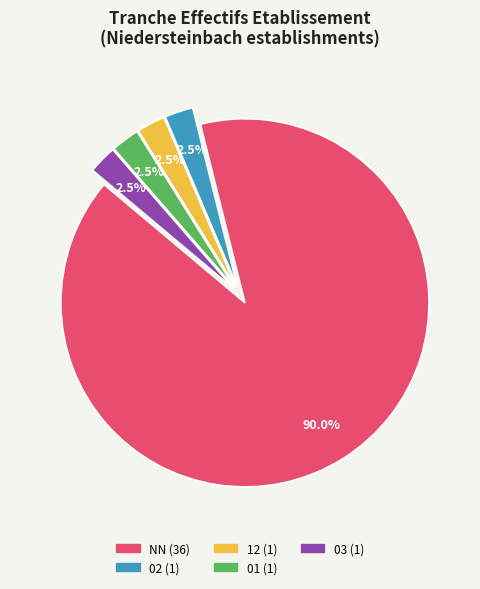

Does any single category account for the majority?

Yes